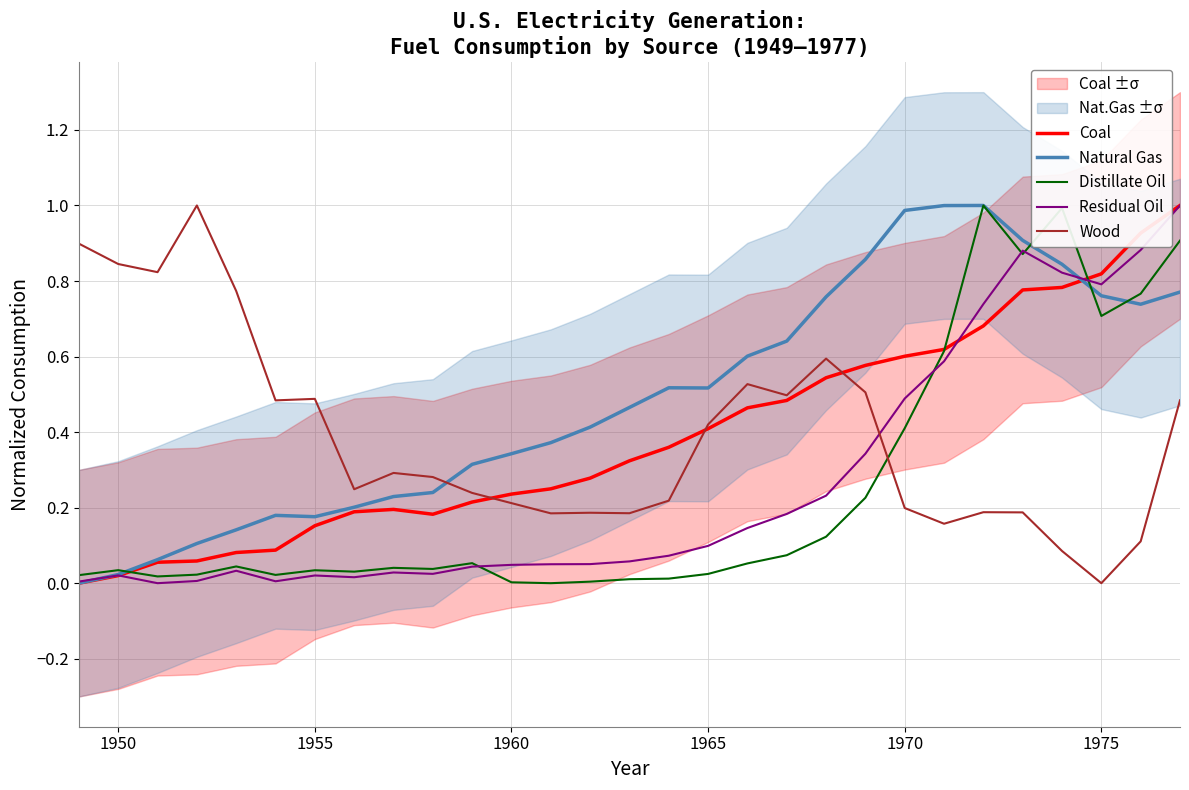

Rank the series by their maximum value, from lowest to highest.

Coal, Natural Gas, Distillate Oil, Residual Oil, Wood